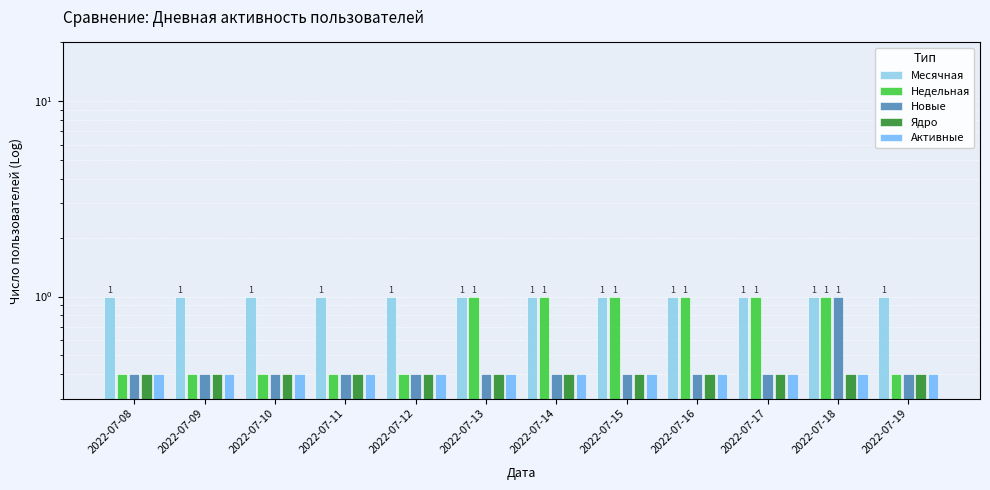

Is it true that Ядро equals 0.6 at 2022-07-09?

False